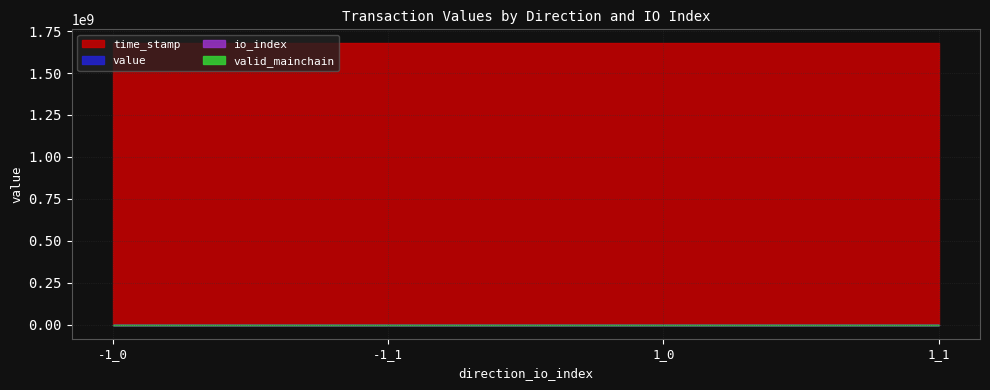

How many data points does each series have?

4